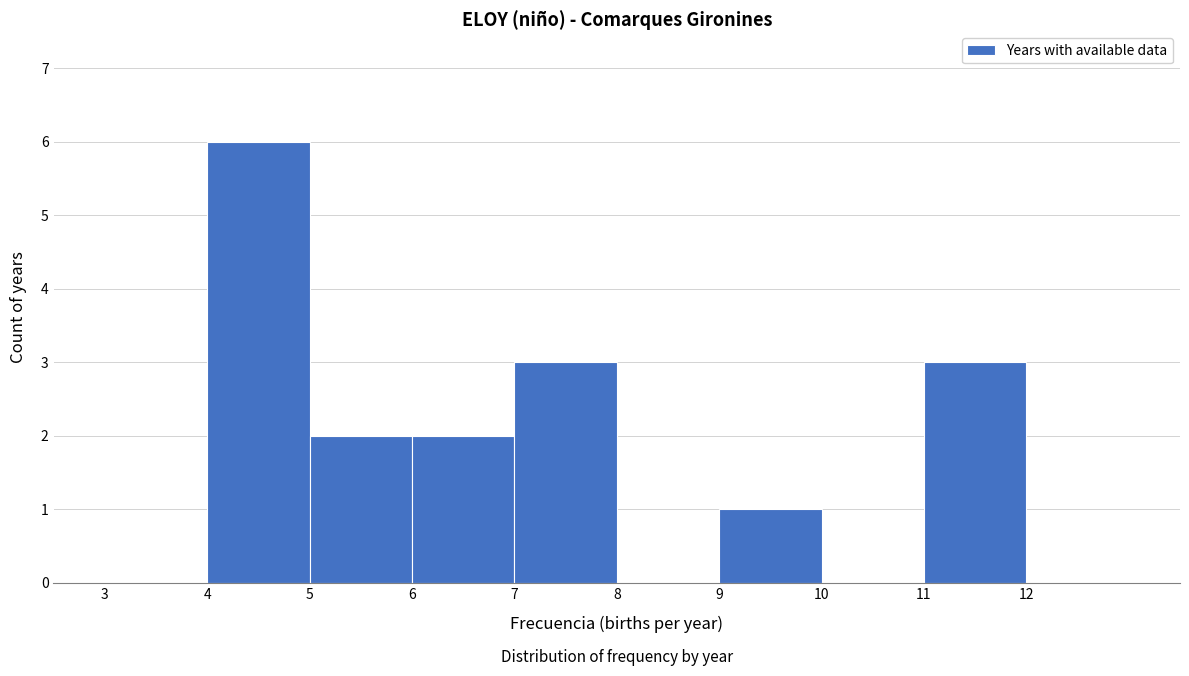

What is the height of the bar covering 7 to 8 on the x-axis? The values are not printed on the chart, so give them approximately, as read against the axis.

3